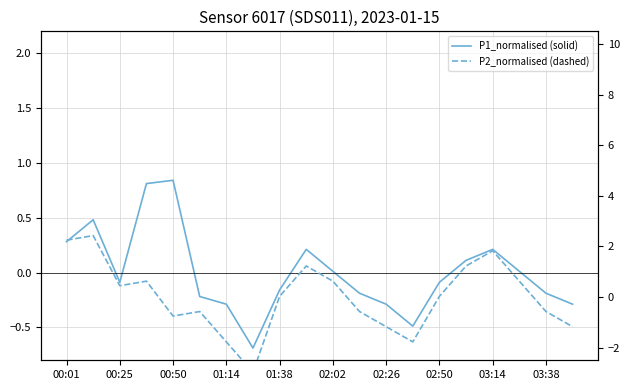

How many intersections are there between P1_normalised and P2_normalised?

5